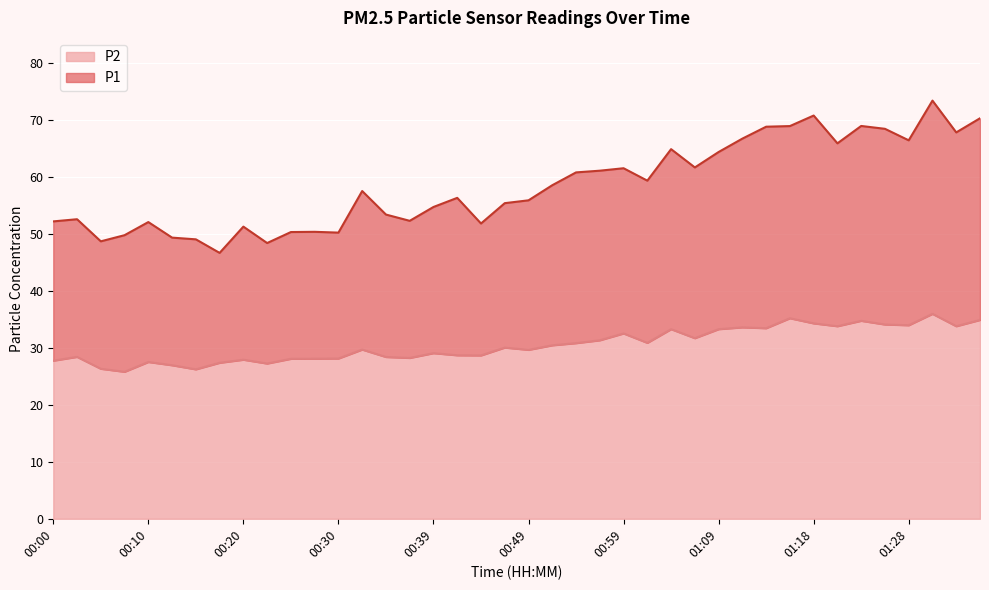

What position from the left is 00:05?

3